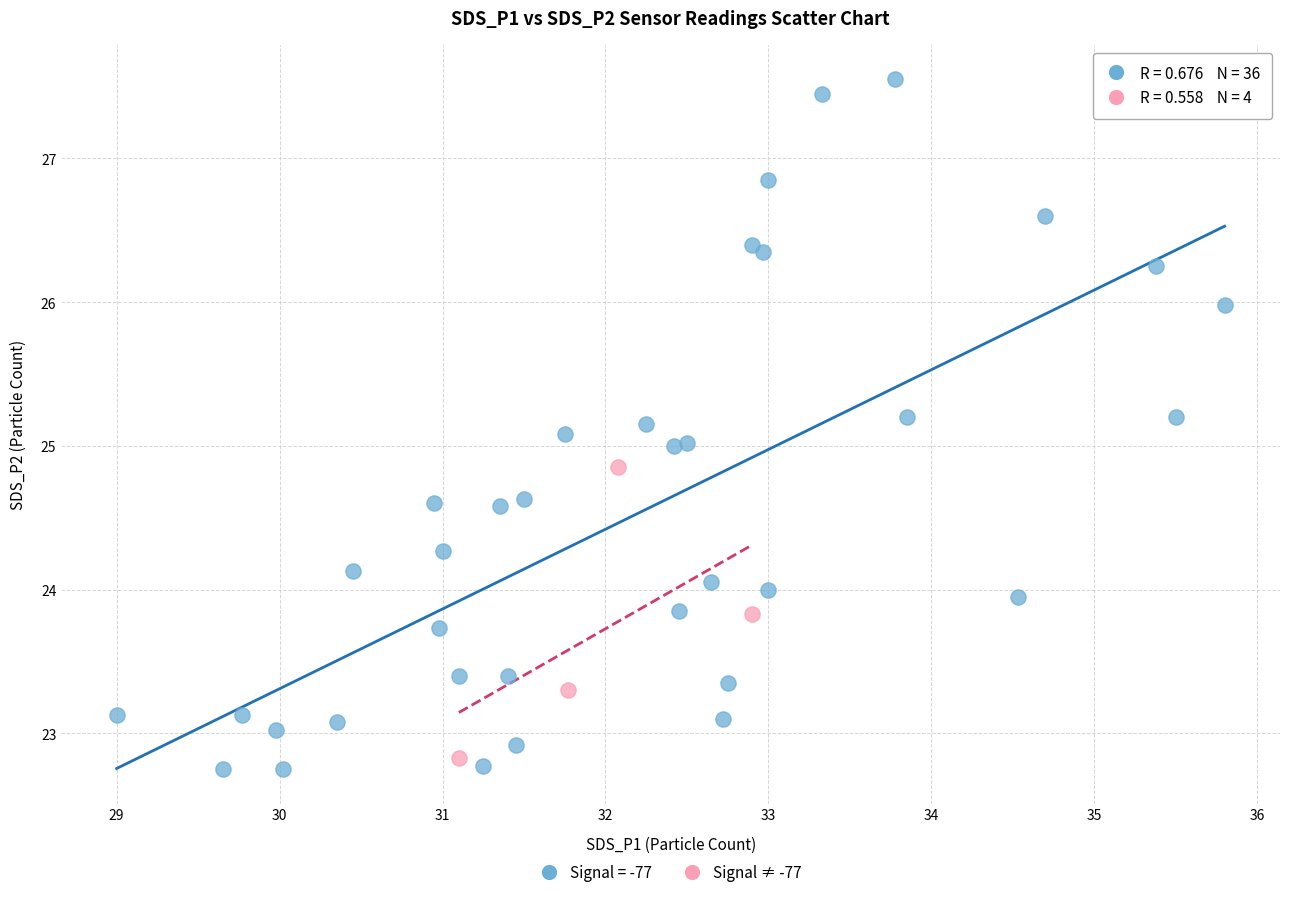

Which series reaches the maximum Y coordinate?

Signal = -77